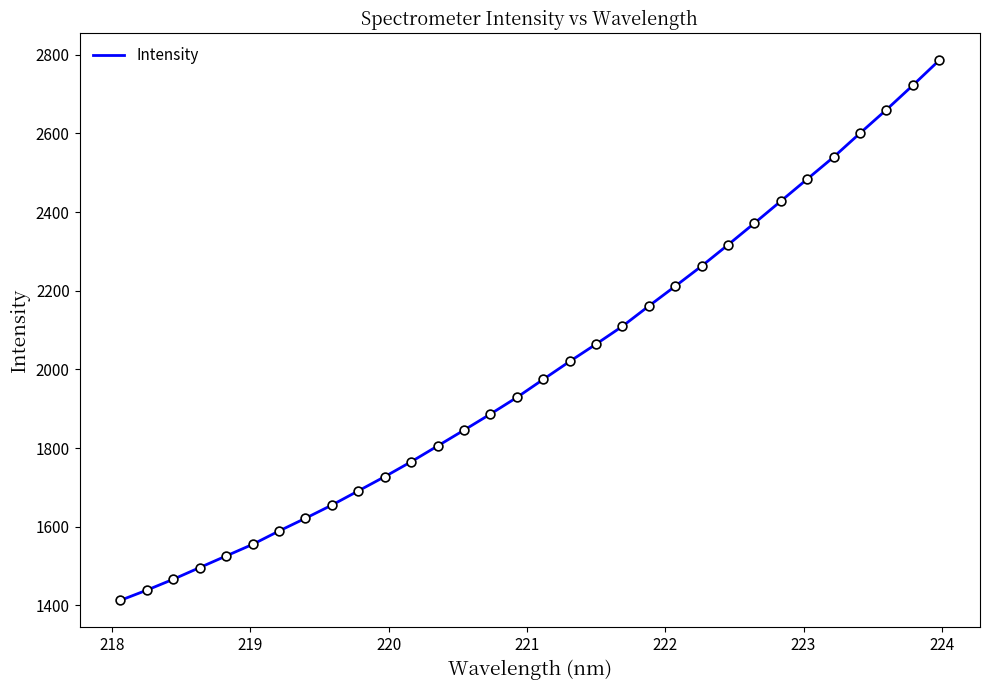

What is the maximum value shown in the chart?

2785.3